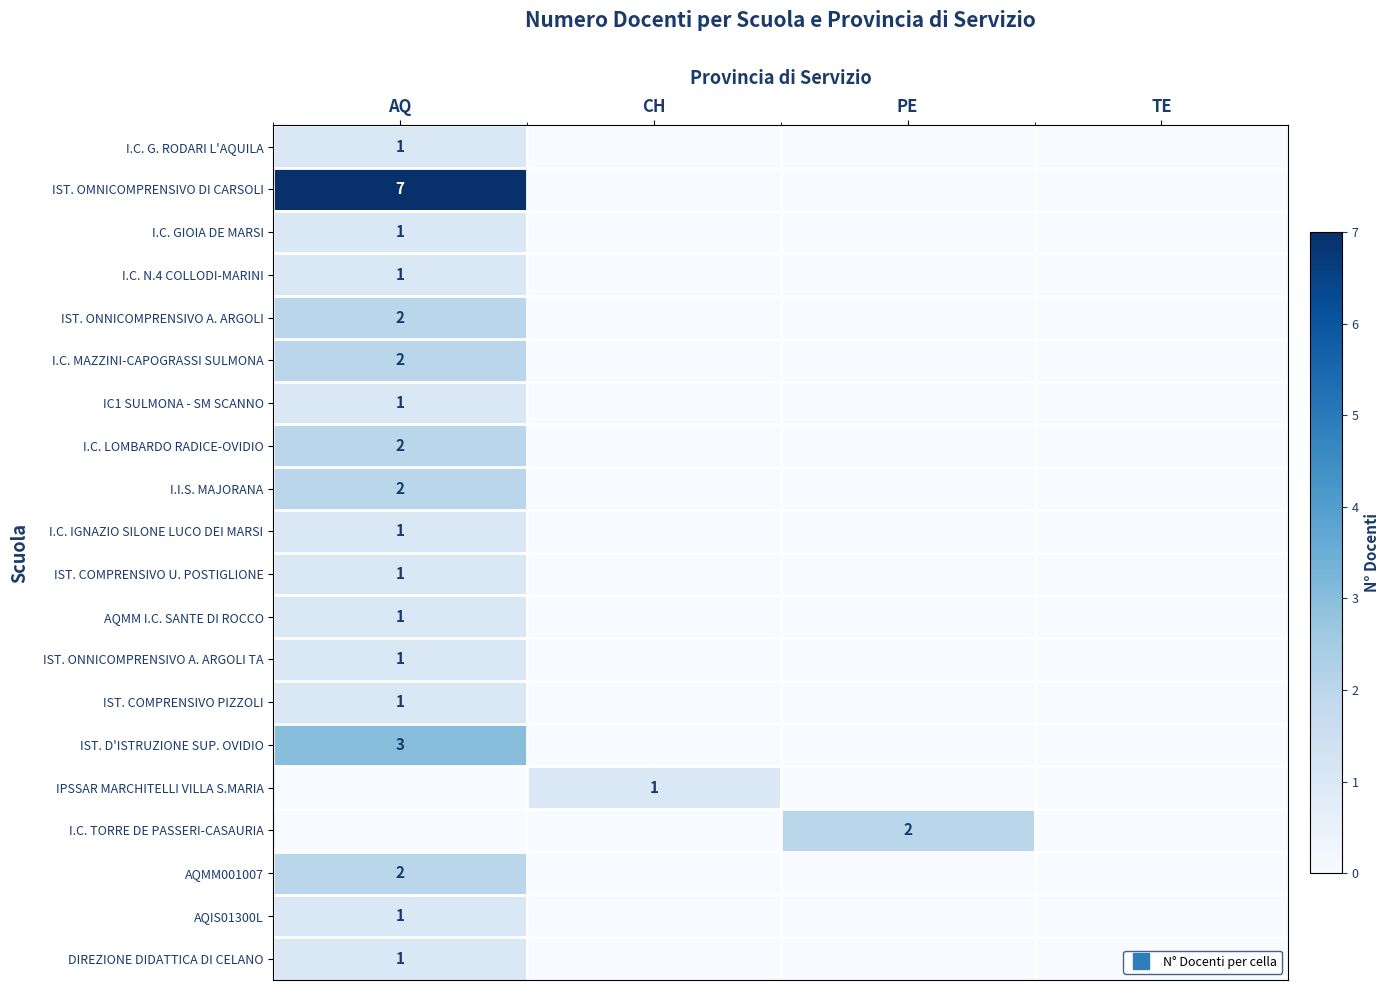

How many DIREZIONE DIDATTICA DI CELANO values are between 0 and 1?

4